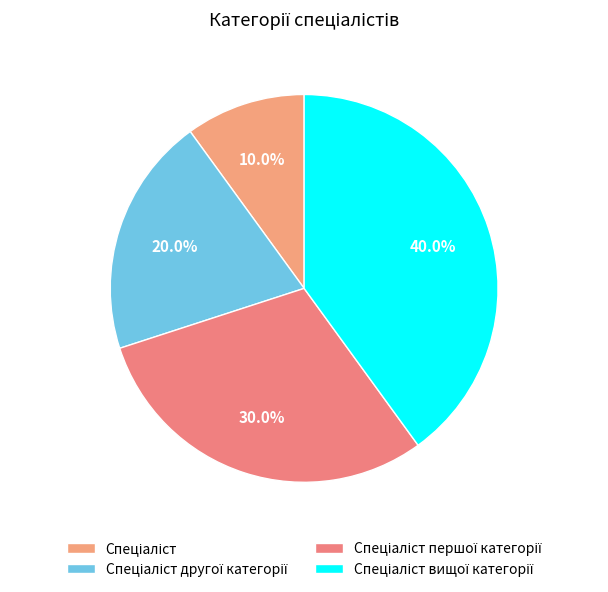

How many segments does this pie chart have?

4